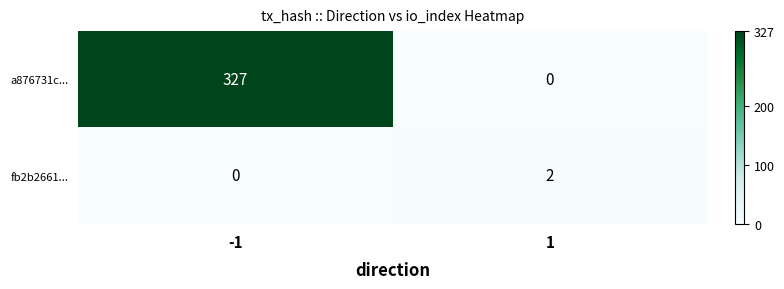

Which series changed the most between -1 and 1?

a876731c...